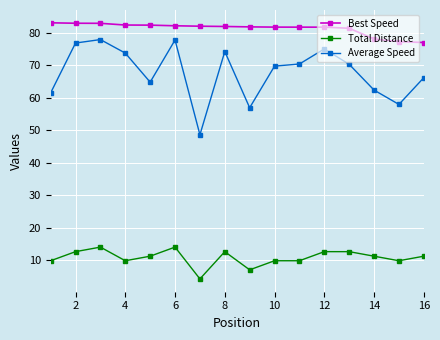

Count the number of data series in this chart.

3